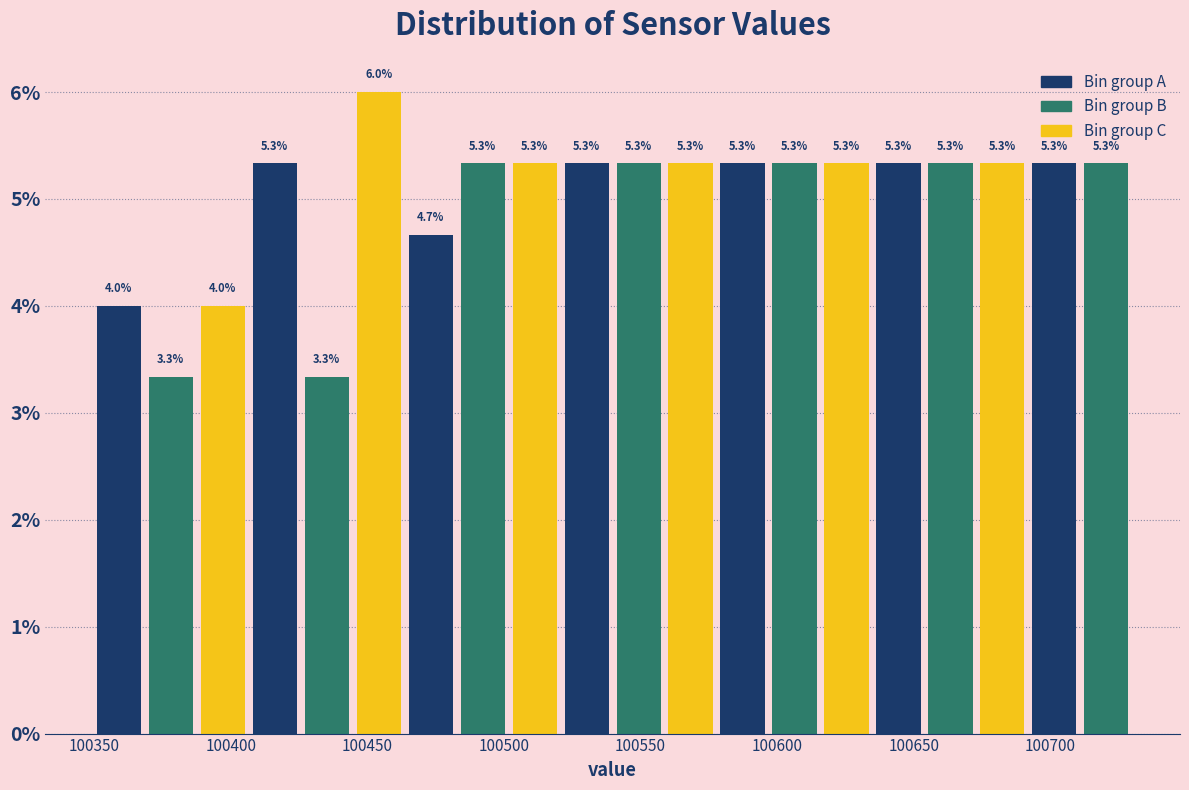

Read against the x-axis, roughly where is the centre of the tallest bar?

100455